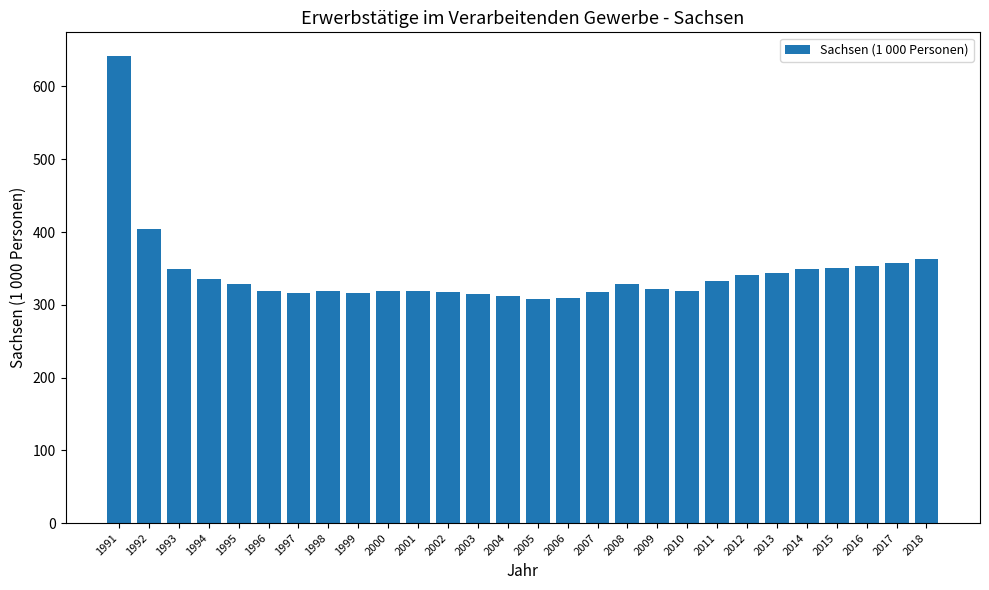

What is the value of the 10th bar from the left?

318.5